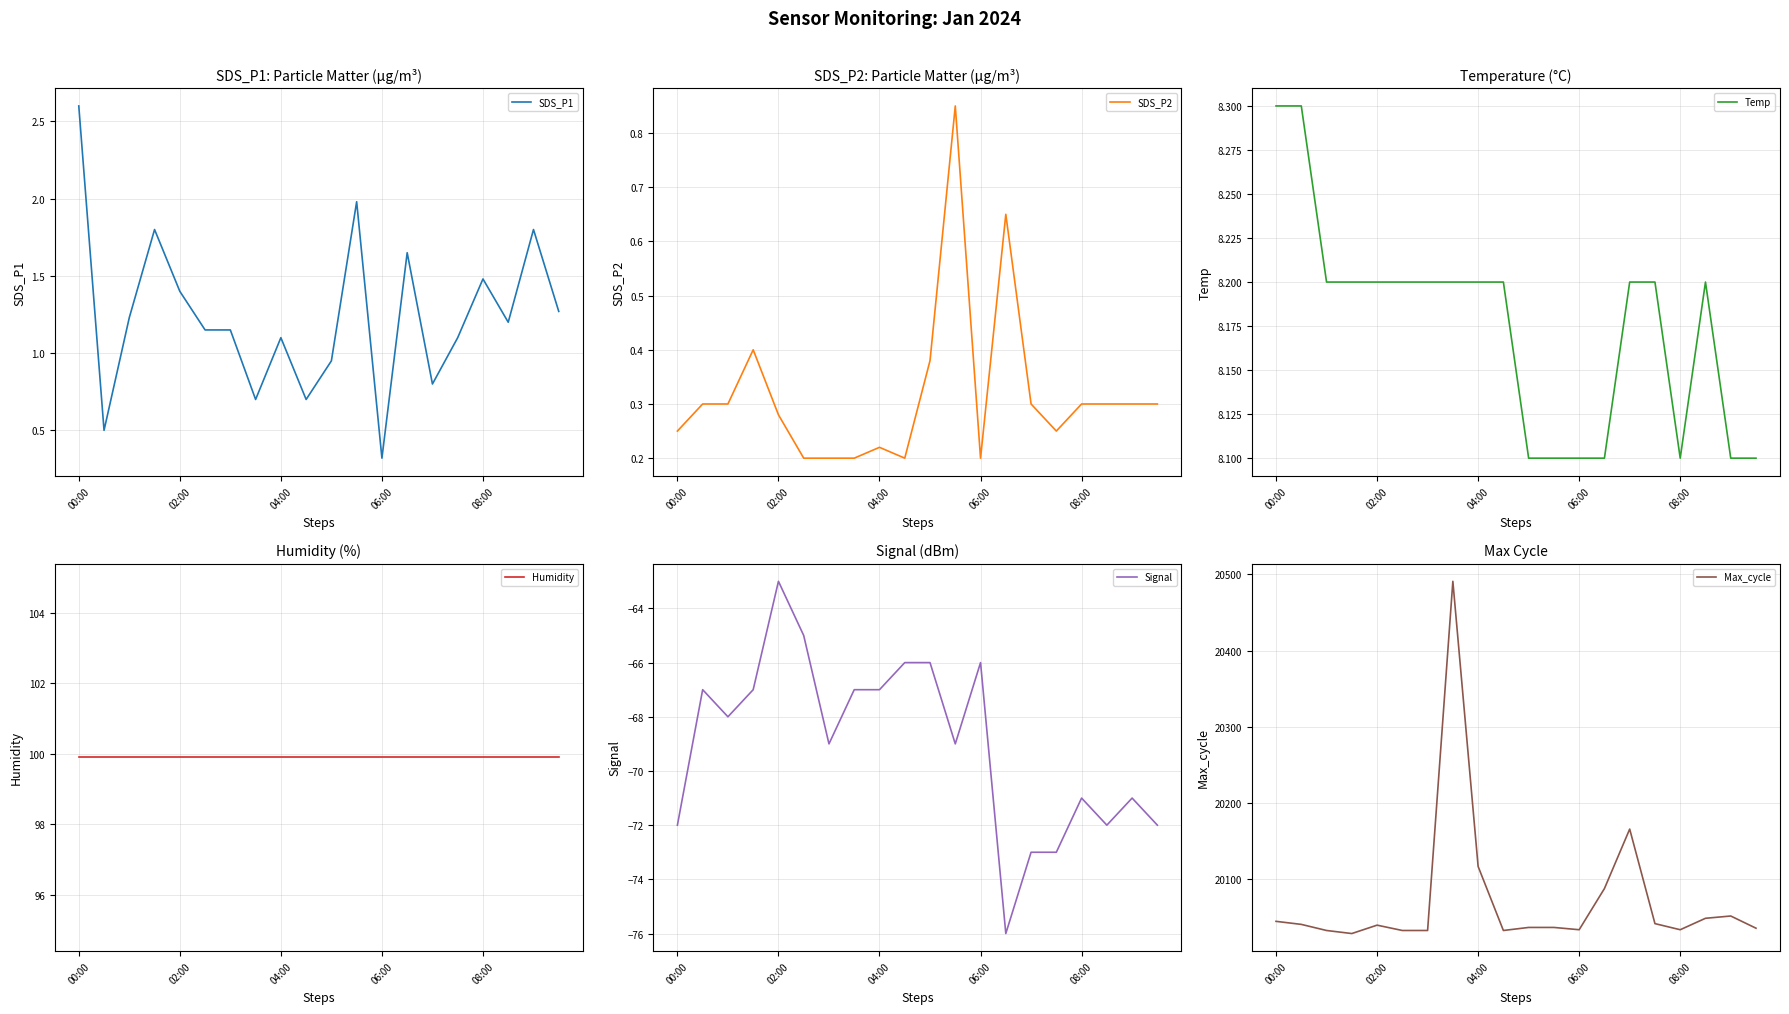

At which label does SDS_P1 reach its minimum?

06:00